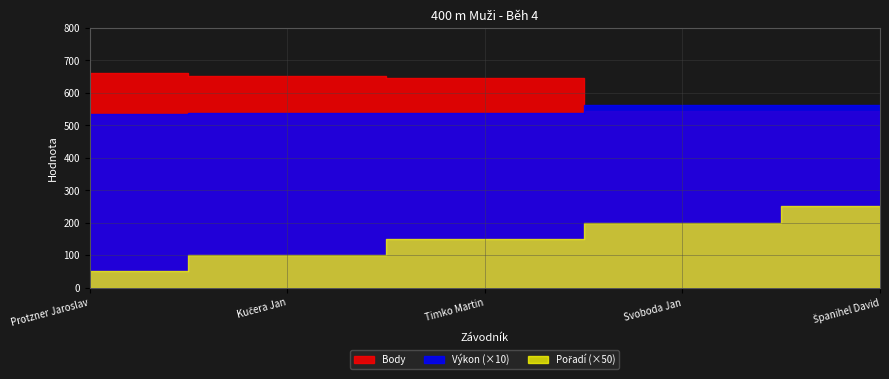

Read the Body value at Španihel David.

545.0